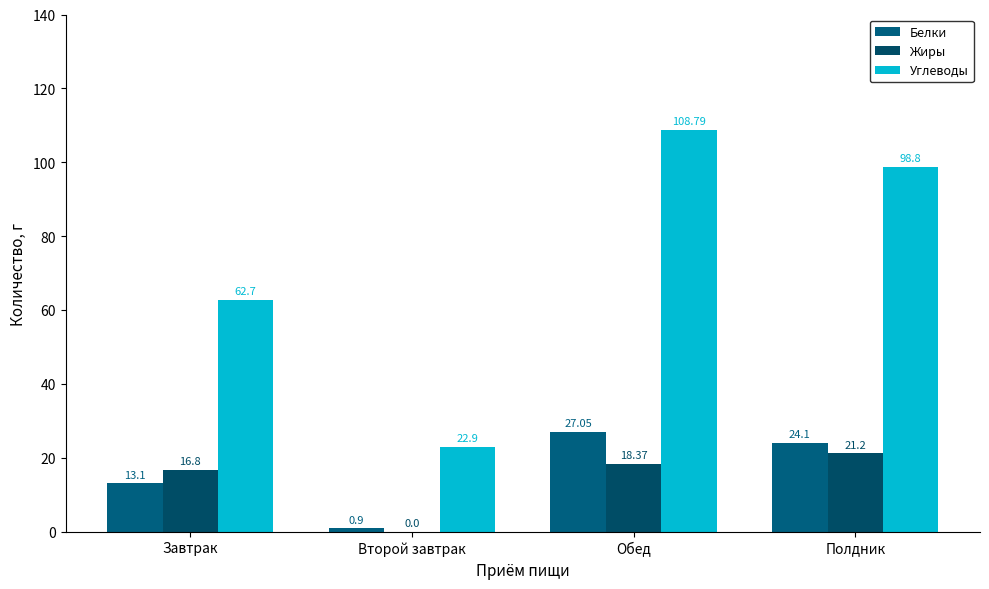

What is the spread (max minus min) of values at Второй завтрак?

22.9